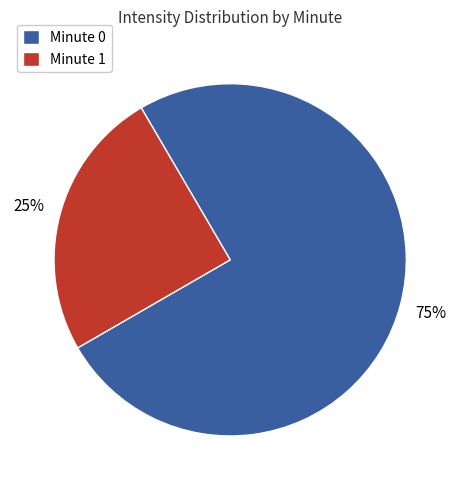

Which slice is the smallest?

Minute 1